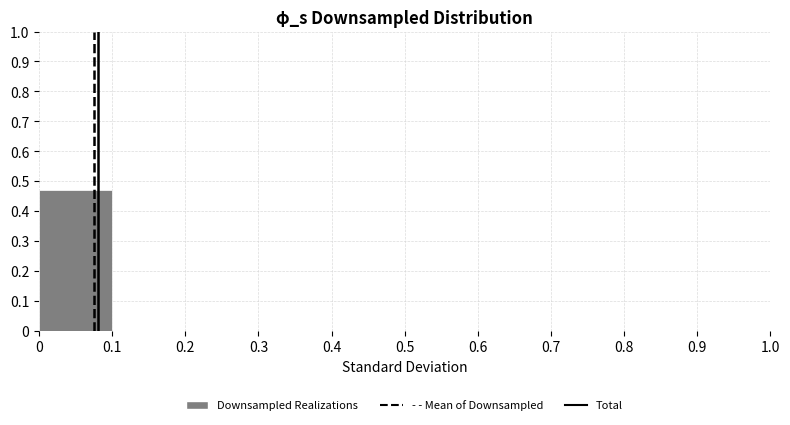

Reading left to right, transcribe this chart: for each bar, give the range it covers on the x-axis and its height. The values are not printed on the chart, so give them approximately, as read against the axis.

0 to 0.1: 0.47
0.1 to 0.2: 0
0.2 to 0.3: 0
0.3 to 0.4: 0
0.4 to 0.5: 0
0.5 to 0.6: 0
0.6 to 0.7: 0
0.7 to 0.8: 0
0.8 to 0.9: 0
0.9 to 1.0: 0